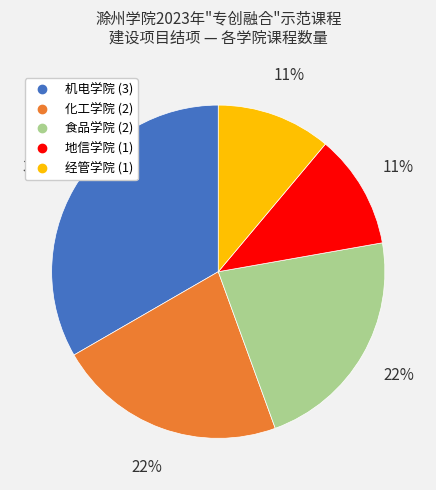

Is there any slice that represents more than half of the pie?

No